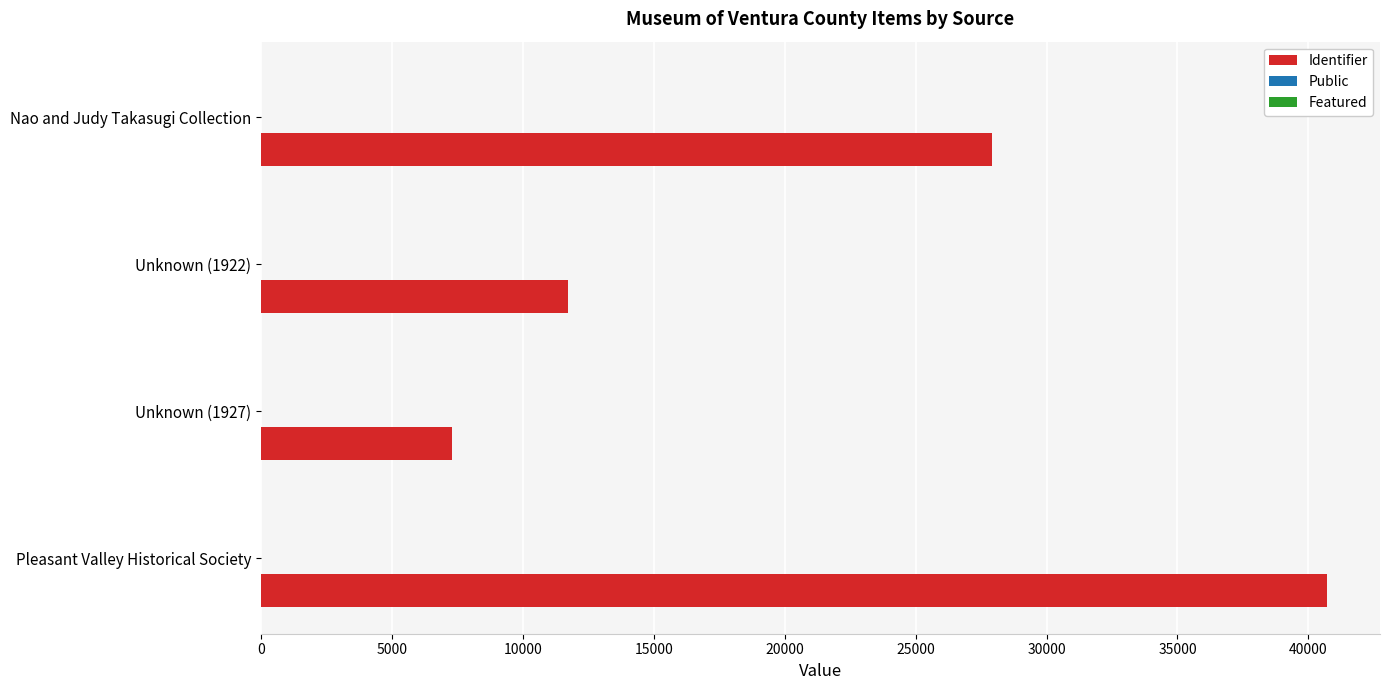

What is the sum of all Identifier values?

87591